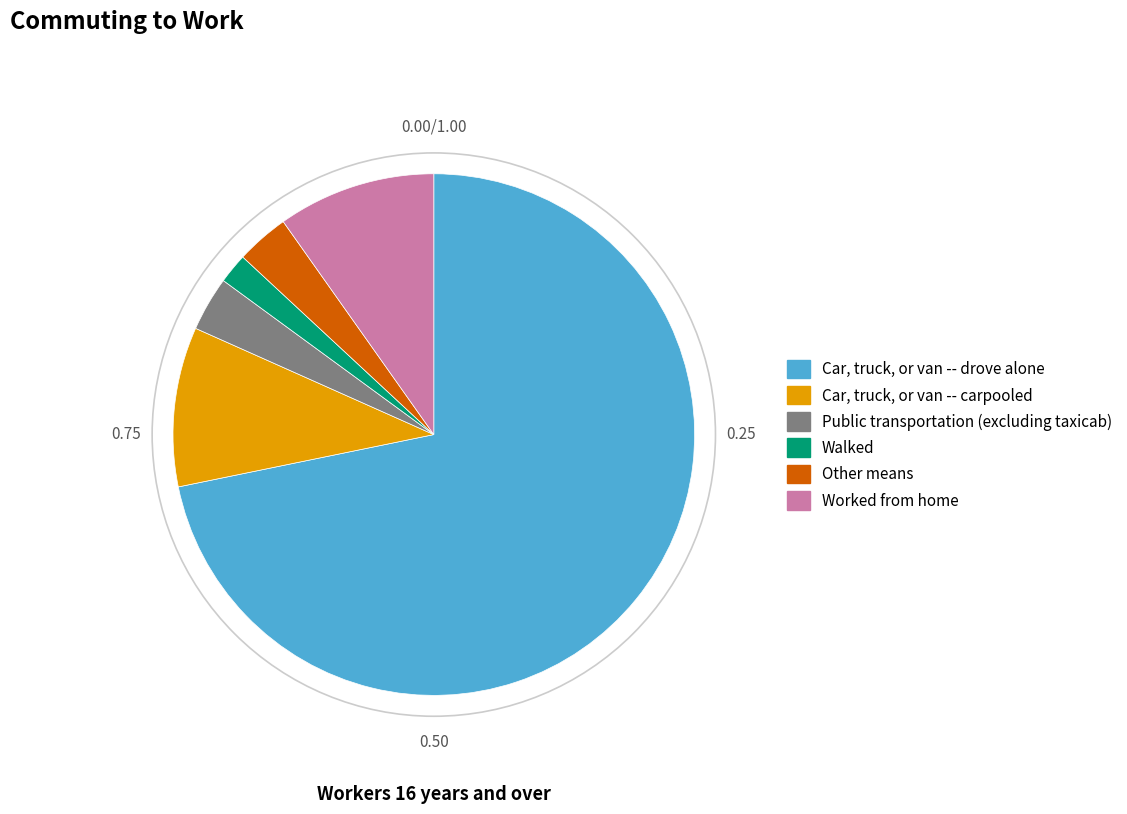

What is the majority slice?

Car, truck, or van -- drove alone